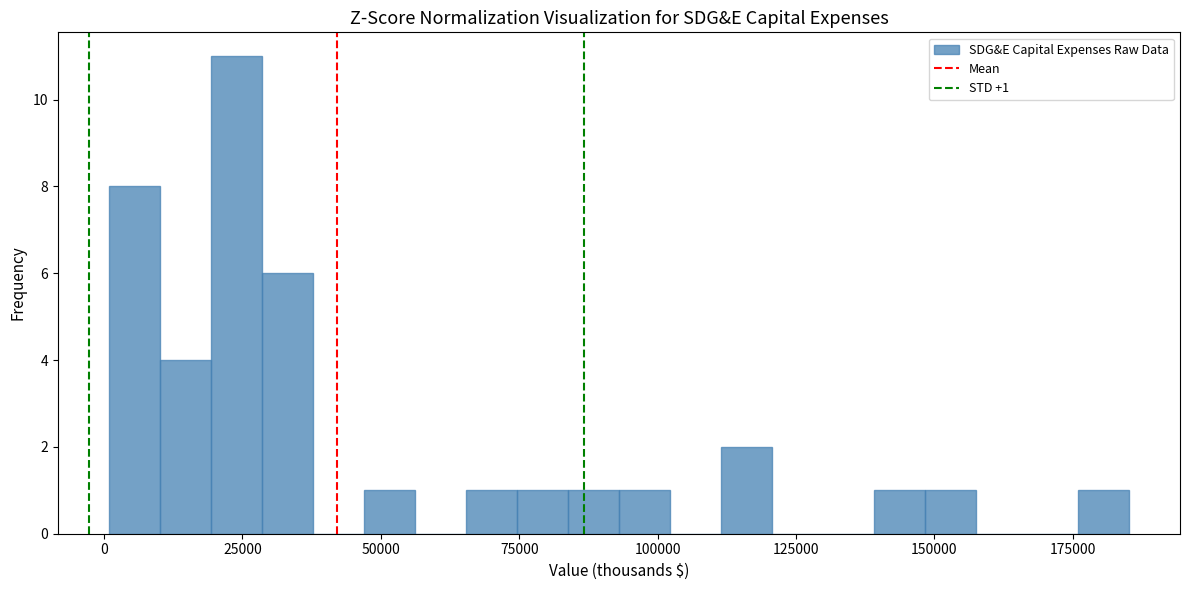

Read against the x-axis, roughly where is the centre of the tallest bar?

25000